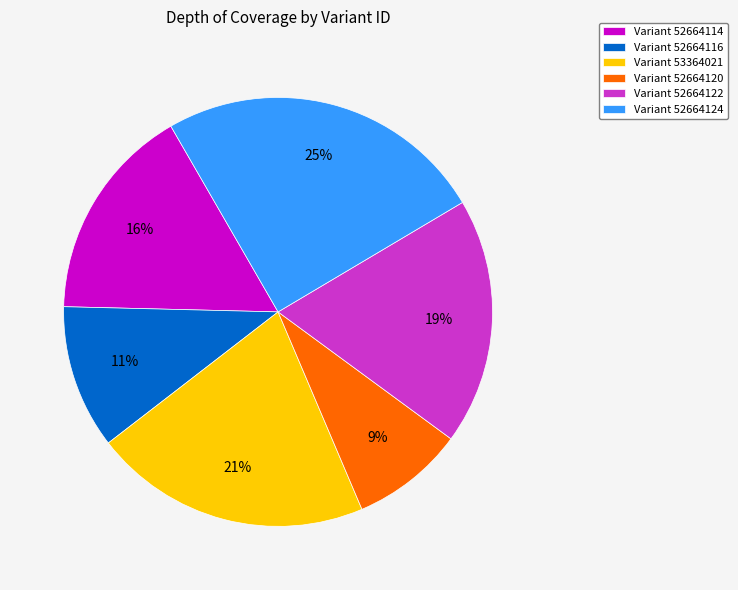

What is the smallest slice in the pie chart?

Variant 52664120